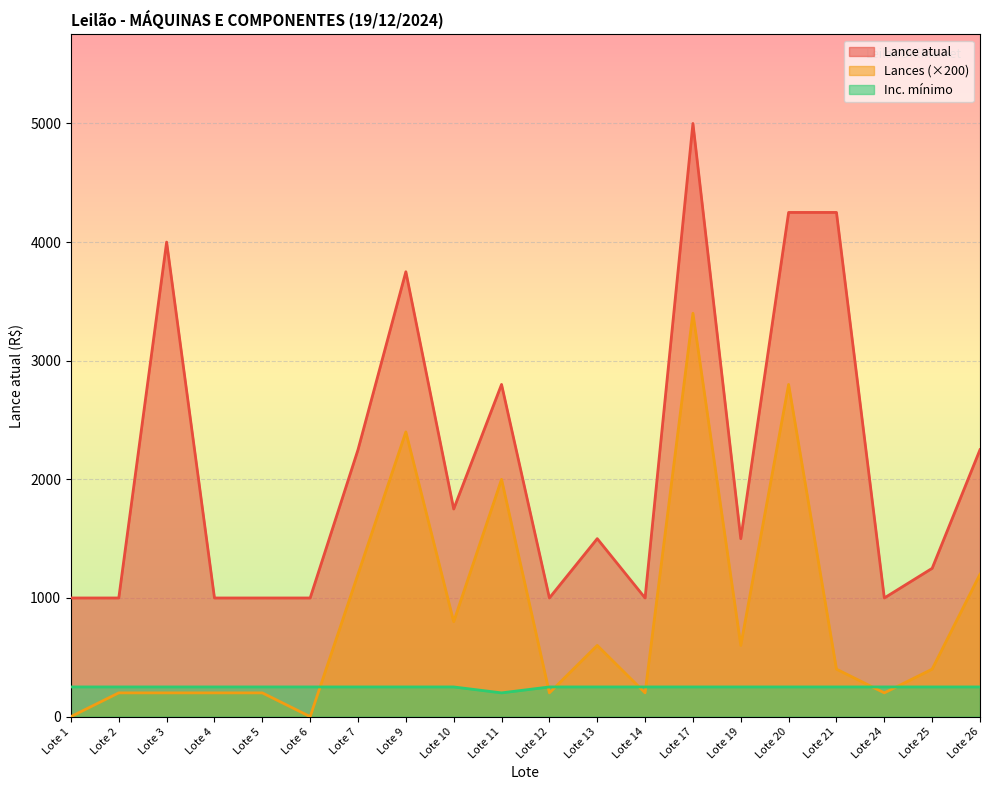

Reading left to right, extract all data points from this chart.

Lance atual: Lote 1=1000	Lote 2=1000	Lote 3=4000	Lote 4=1000	Lote 5=1000	Lote 6=1000	Lote 7=2250	Lote 9=3750	Lote 10=1750	Lote 11=2800	Lote 12=1000	Lote 13=1500	Lote 14=1000	Lote 17=5000	Lote 19=1500	Lote 20=4250	Lote 21=4250	Lote 24=1000	Lote 25=1250	Lote 26=2250
Lances: Lote 1=0	Lote 2=200	Lote 3=200	Lote 4=200	Lote 5=200	Lote 6=0	Lote 7=1200	Lote 9=2400	Lote 10=800	Lote 11=2000	Lote 12=200	Lote 13=600	Lote 14=200	Lote 17=3400	Lote 19=600	Lote 20=2800	Lote 21=400	Lote 24=200	Lote 25=400	Lote 26=1200
Inc. mínimo: Lote 1=250	Lote 2=250	Lote 3=250	Lote 4=250	Lote 5=250	Lote 6=250	Lote 7=250	Lote 9=250	Lote 10=250	Lote 11=200	Lote 12=250	Lote 13=250	Lote 14=250	Lote 17=250	Lote 19=250	Lote 20=250	Lote 21=250	Lote 24=250	Lote 25=250	Lote 26=250